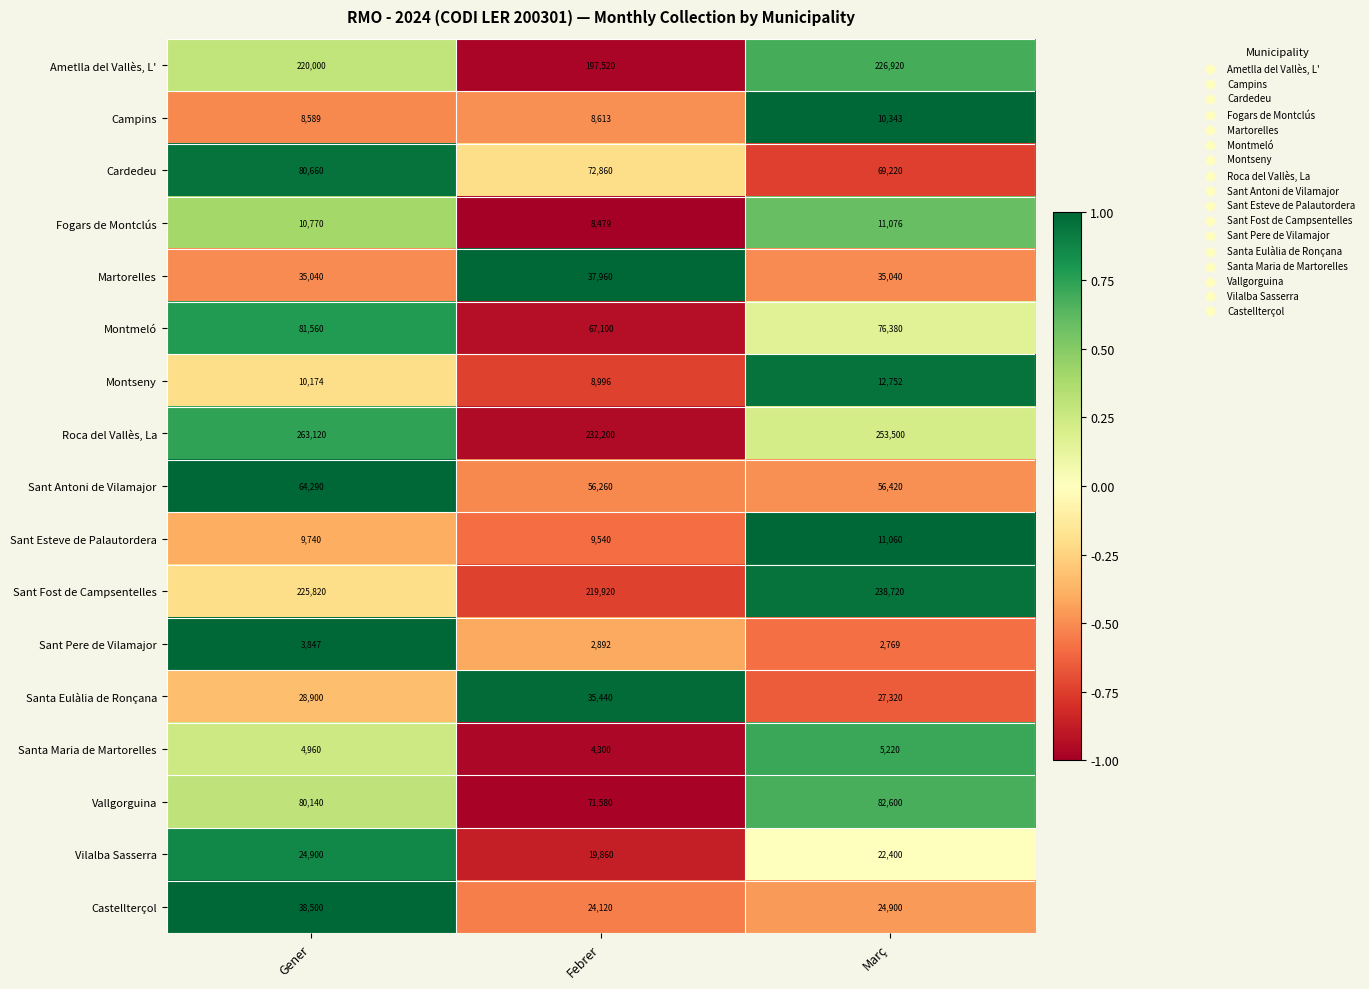

Count the number of categories in the chart.

3